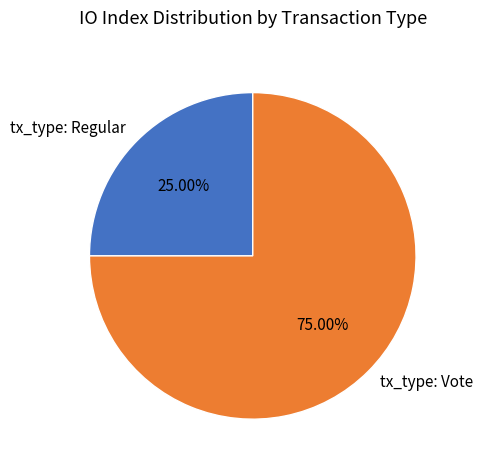

Is it true that tx_type: Regular is 14% of the pie?

False